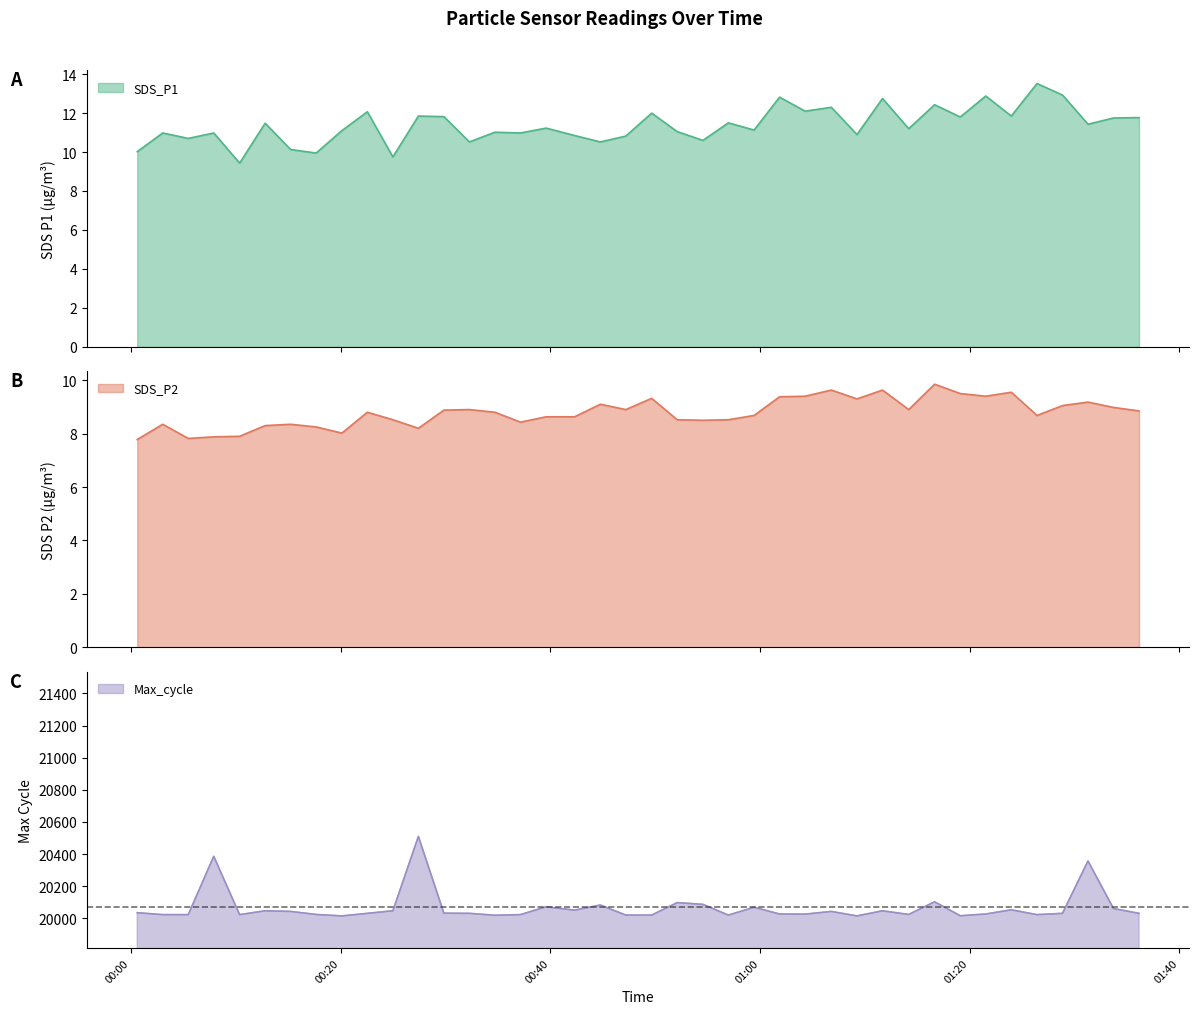

What is the minimum value for SDS_P1?

9.4